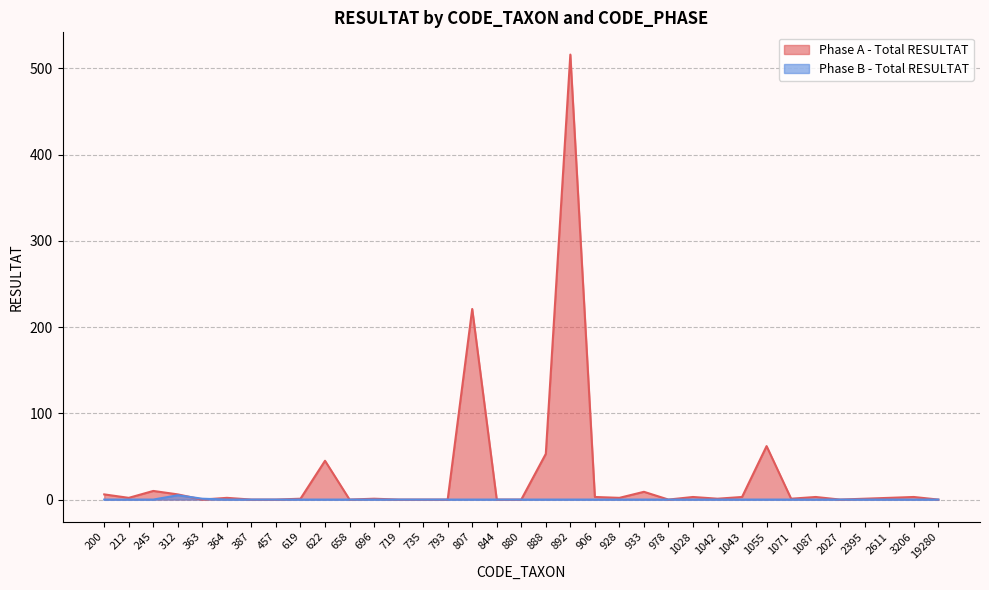

Between 200 and 1055, which series saw the biggest shift?

Phase A - Total RESULTAT